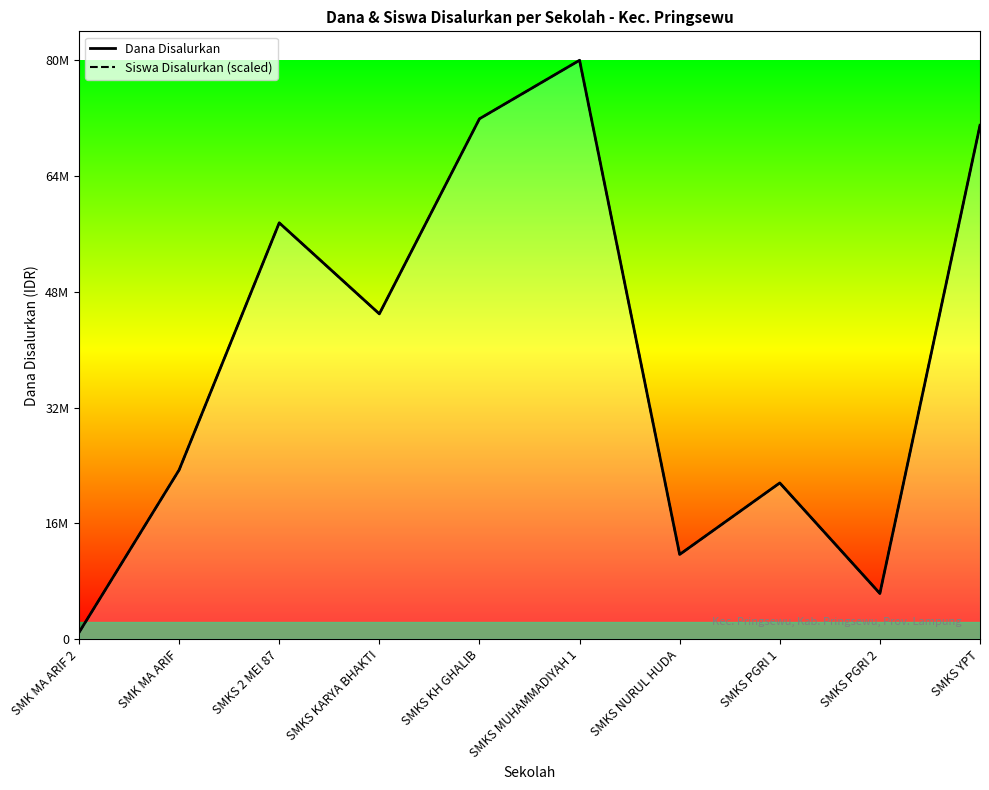

At which label does Dana Disalurkan reach its peak?

SMKS MUHAMMADIYAH 1